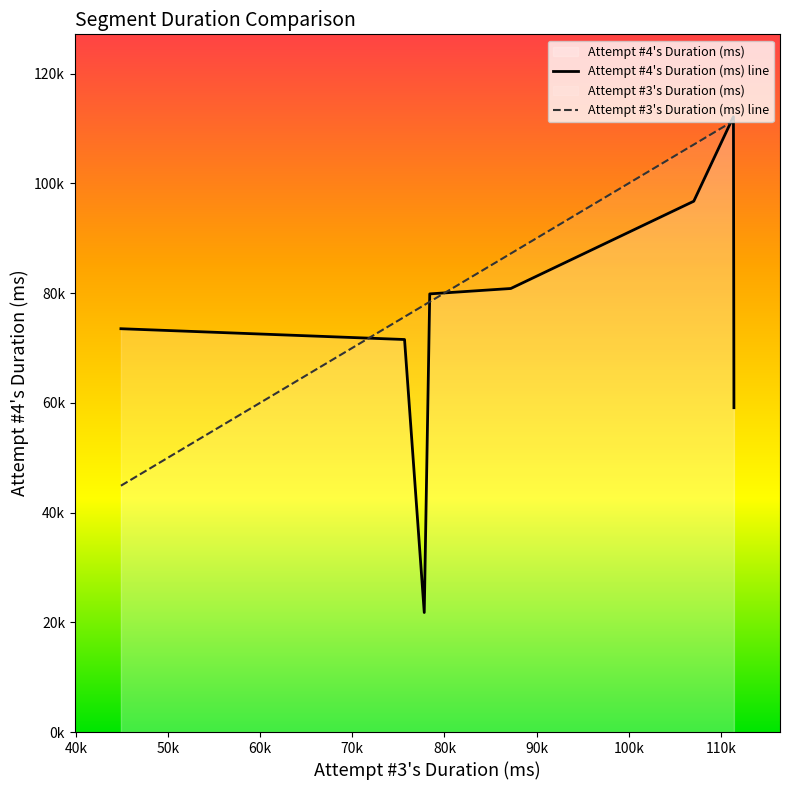

Rank the series at 80k from highest to lowest value.

Attempt #3's Duration (ms) line, Attempt #4's Duration (ms) line